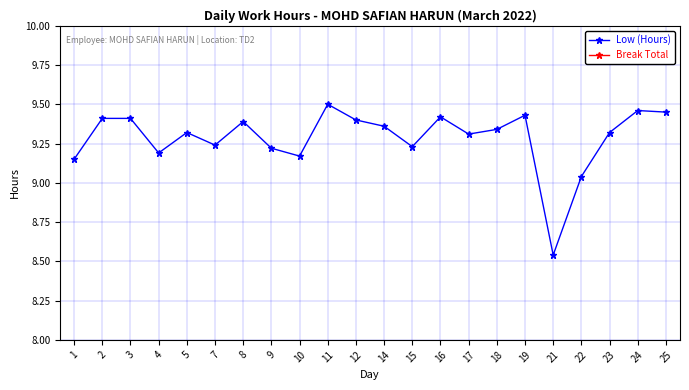

Reading left to right, transcribe all the data shown in this chart.

Low (Hours): 9.2	9.4	9.4	9.2	9.3	9.2	9.4	9.2	9.2	9.5	9.4	9.4	9.2	9.4	9.3	9.3	9.4	8.5	9.0	9.3	9.5	9.4
Break Total: 0.0	0.0	0.0	0.0	0.0	0.0	0.0	0.0	0.0	0.0	0.0	0.0	0.0	0.0	0.0	0.0	0.0	0.0	0.0	0.0	0.0	0.0